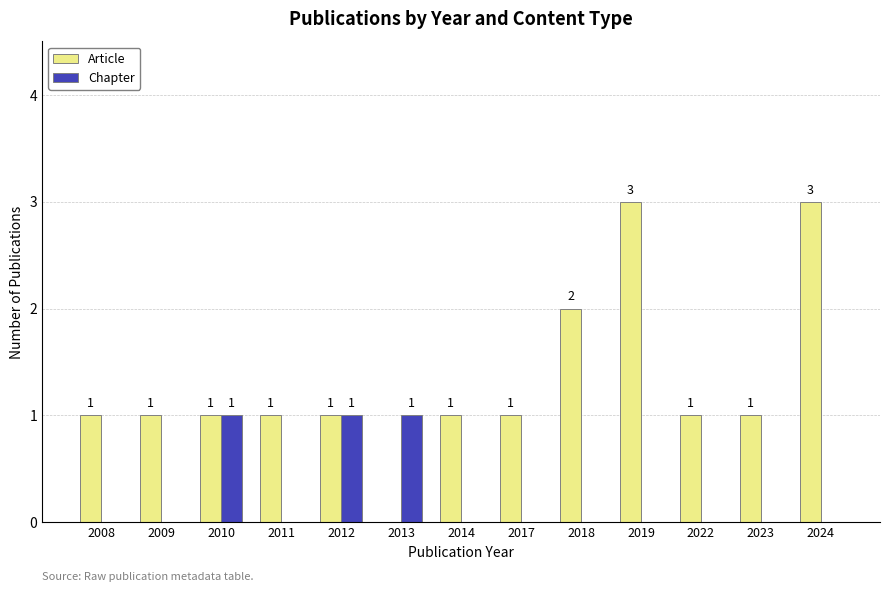

How many Chapter values are between 0 and 1?

13